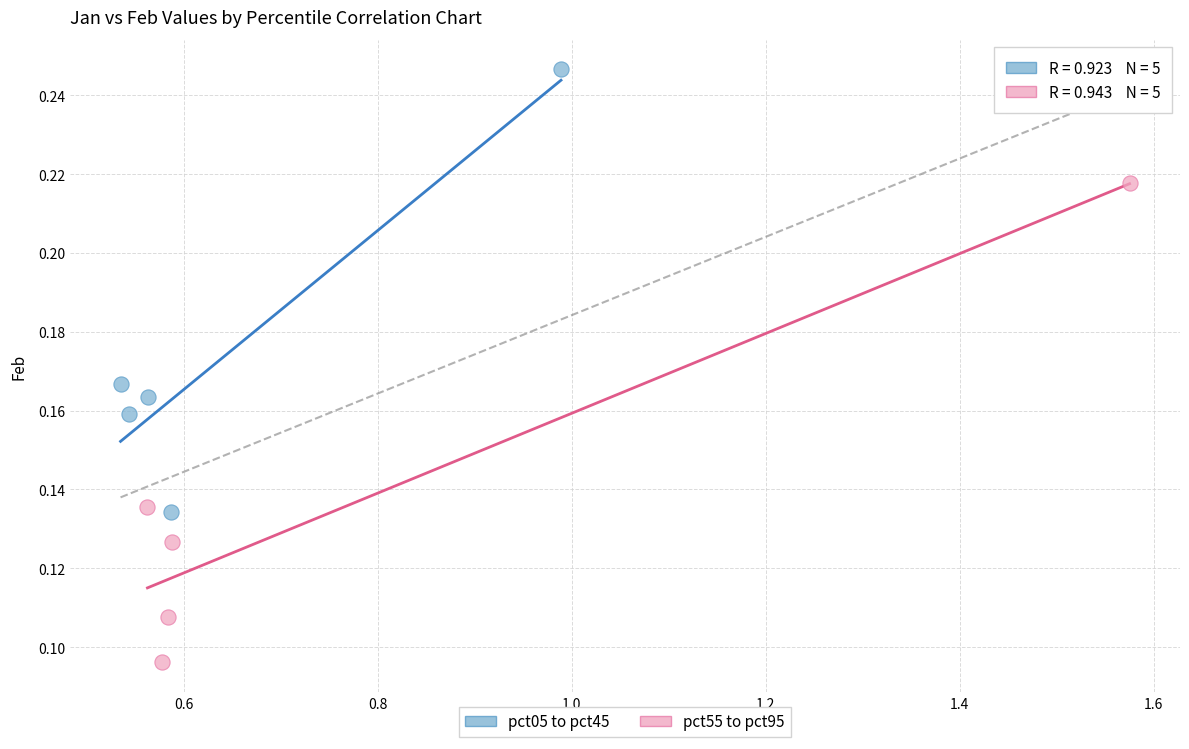

Which series has the widest spread of Y values?

pct55 to pct95